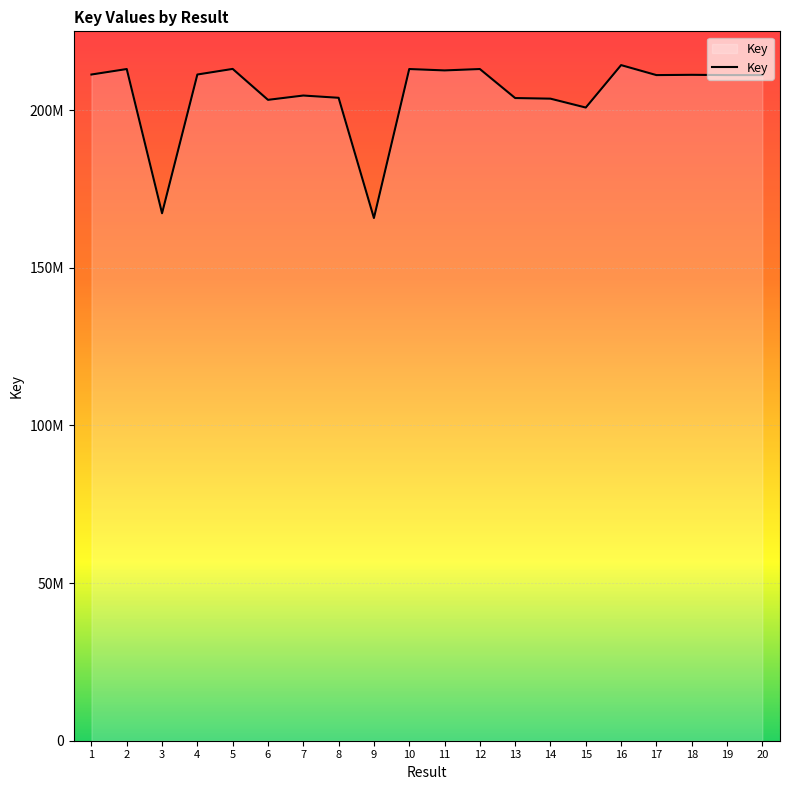

Read the value at 3.

167313779